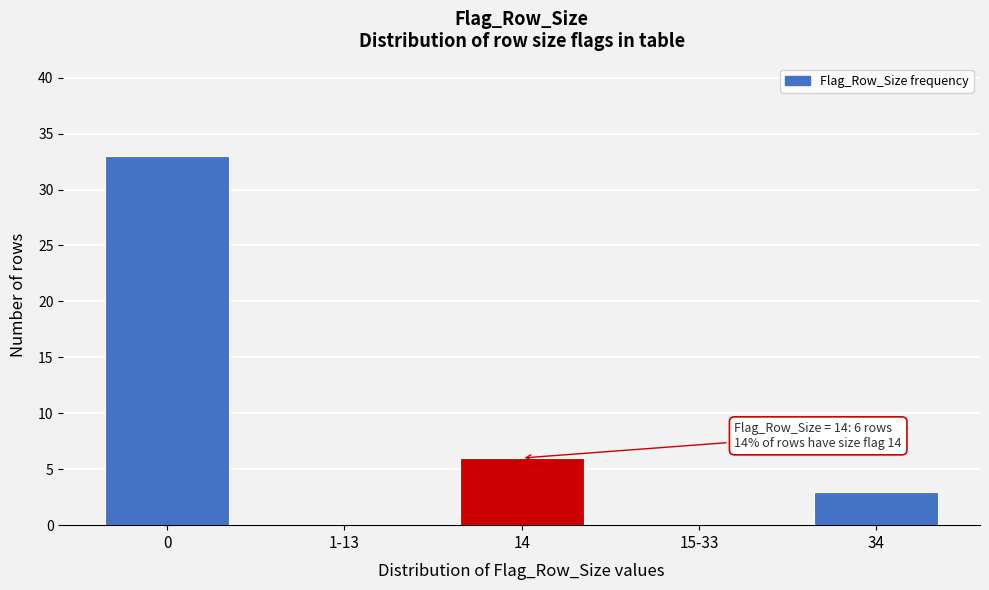

Reading left to right, list all the values displayed in this chart.

0=33	1-13=0	14=6	15-33=0	34=3